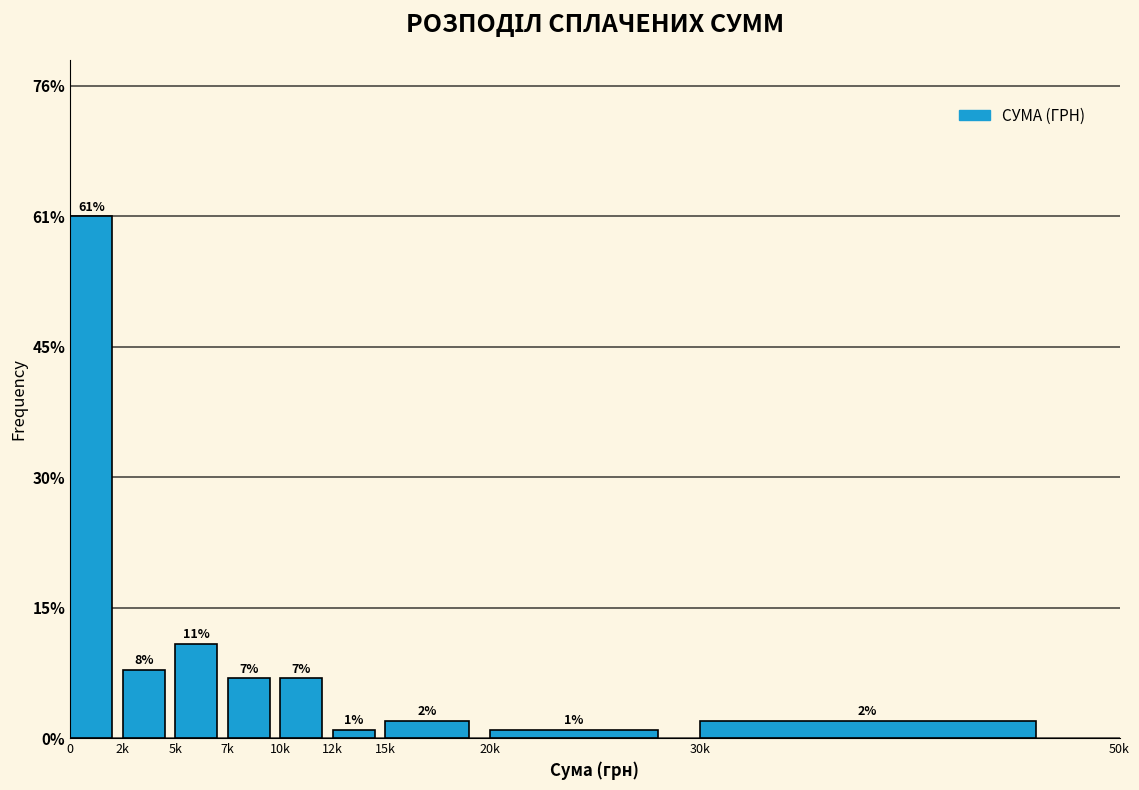

Reading right to left, extract all data points from this chart.

30k=2	20k=1	15k=2	12k=1	10k=7	7k=7	5k=11	2k=8	0=61